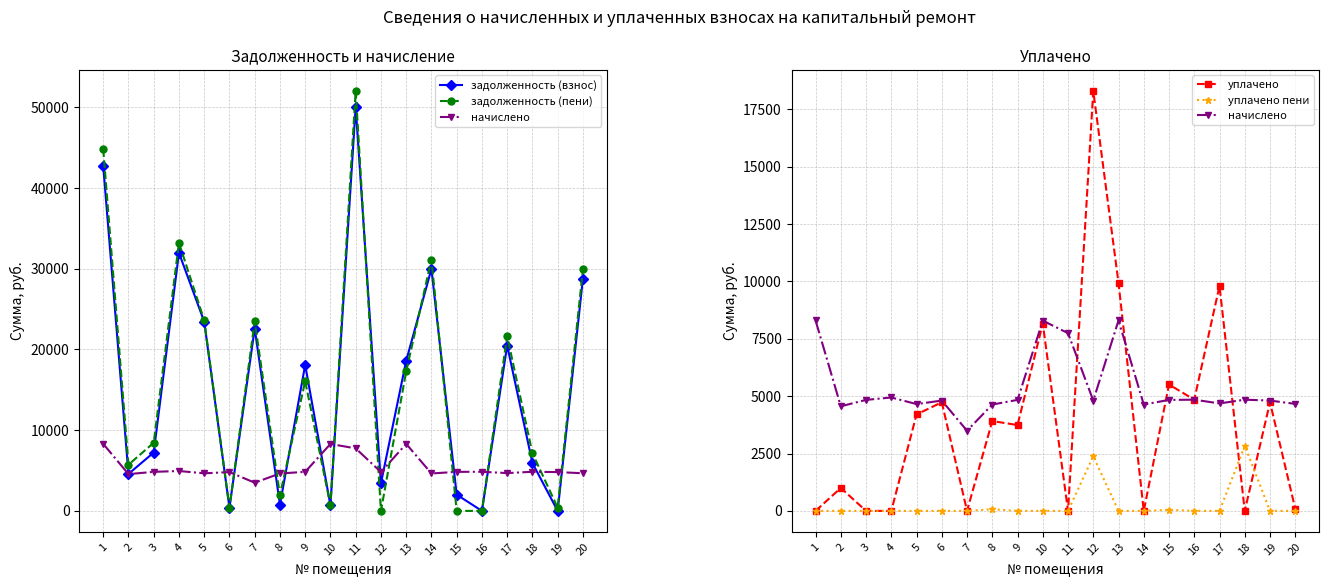

Where does the начислено series first go above 4838?

1